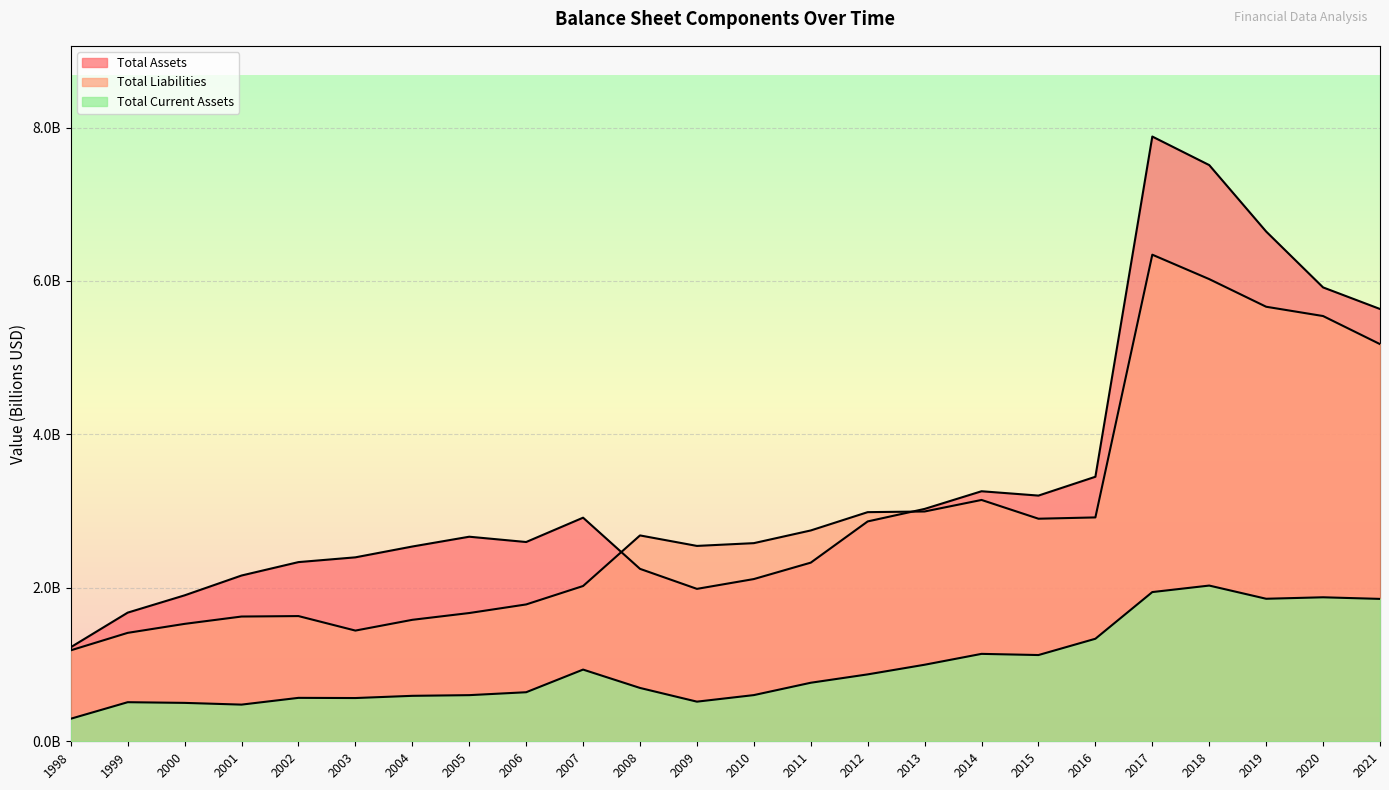

True or false: Total Current Assets and Total Assets cross at least once.

False